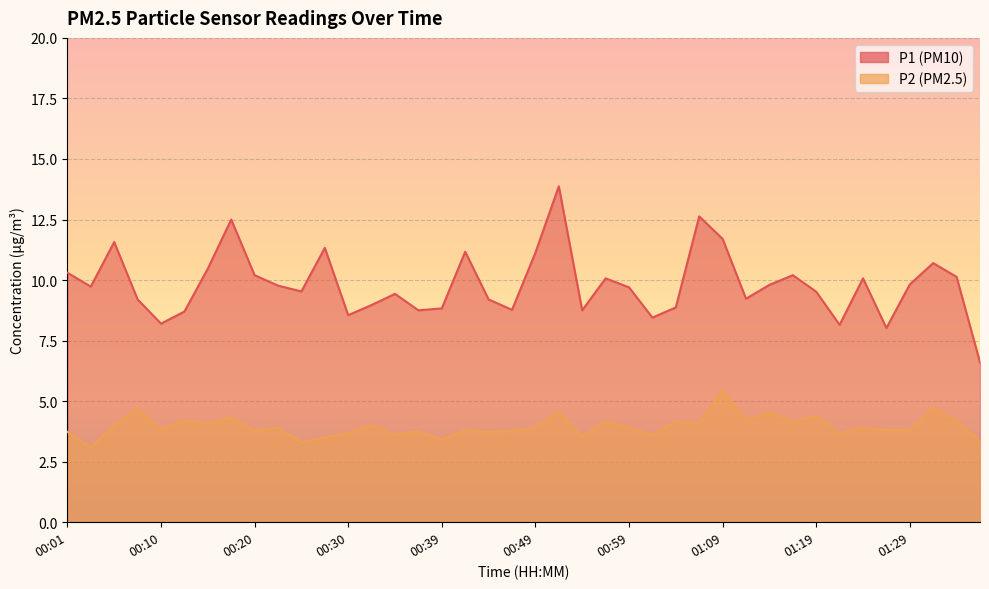

True or false: P2 and P1 cross at least once.

False